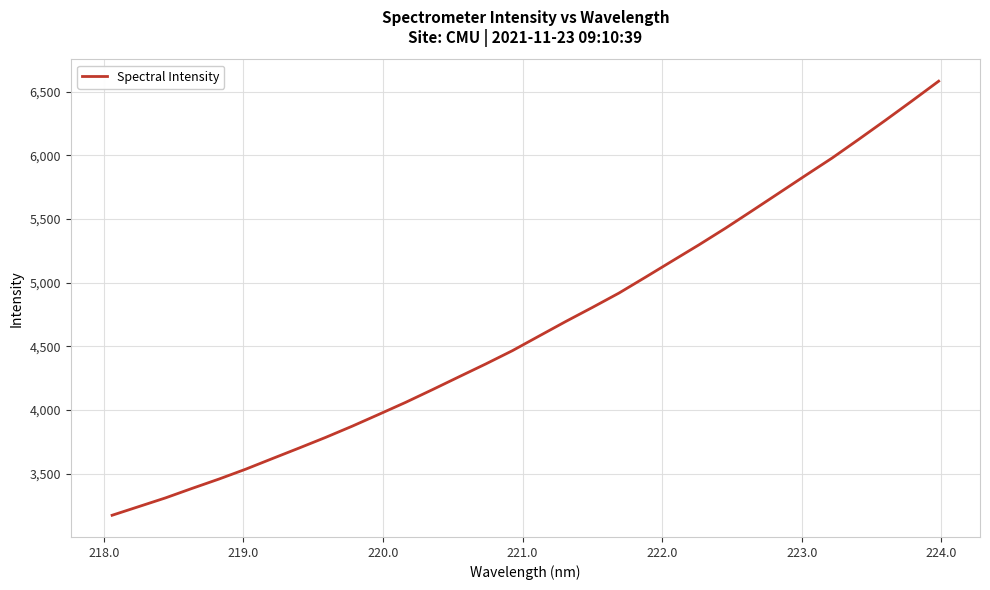

What is the difference between the maximum and minimum values?

3408.8